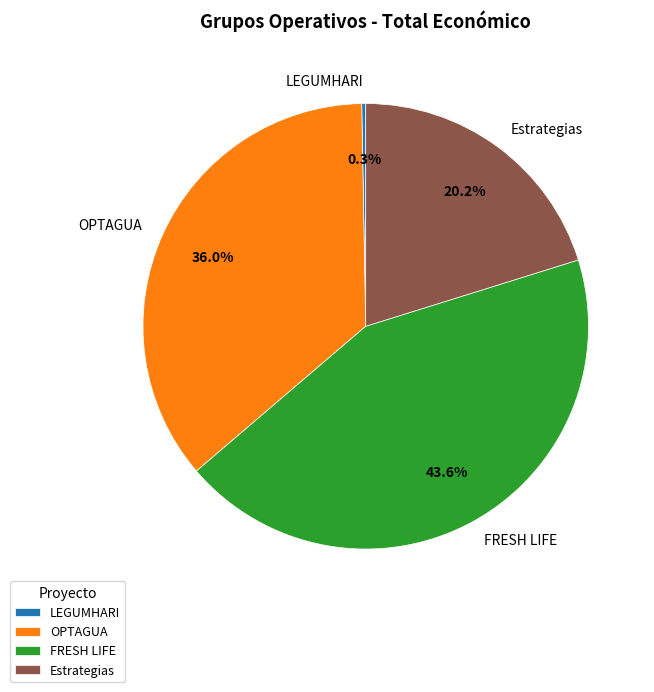

To the nearest percent, what is the combined percentage of LEGUMHARI and OPTAGUA?

36%